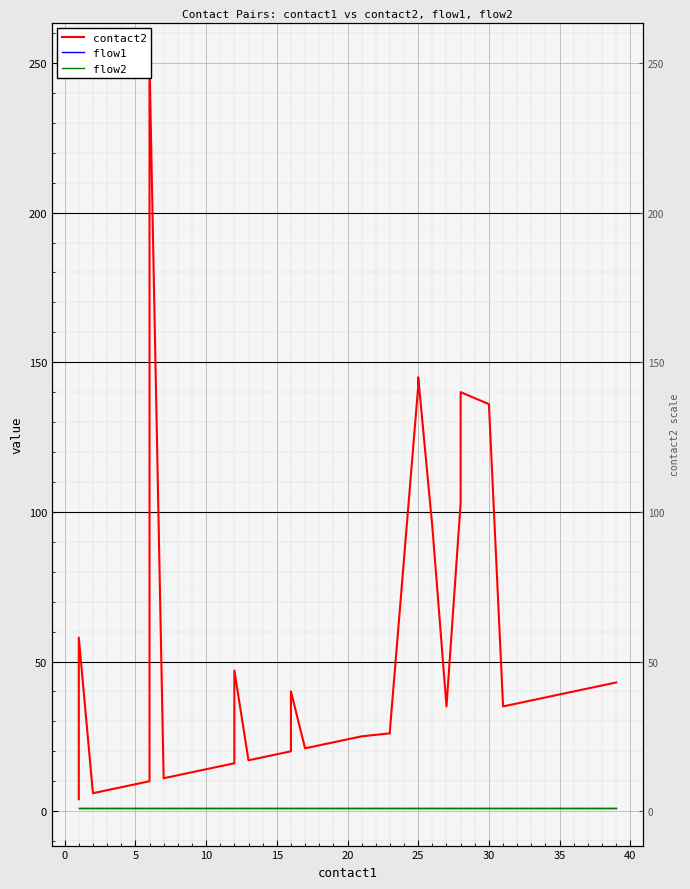

Reading left to right, list all the values displayed in this chart.

contact2: 4	58	6	7	8	9	10	251	11	15	16	47	17	18	19	20	40	21	22	23	24	25	26	27	142	145	95	35	103	140	136	35	36	37	38	39	40	41	42	43
flow1: 1	1	1	1	1	1	1	1	1	1	1	1	1	1	1	1	1	1	1	1	1	1	1	1	1	1	1	1	1	1	1	1	1	1	1	1	1	1	1	1
flow2: 1	1	1	1	1	1	1	1	1	1	1	1	1	1	1	1	1	1	1	1	1	1	1	1	1	1	1	1	1	1	1	1	1	1	1	1	1	1	1	1